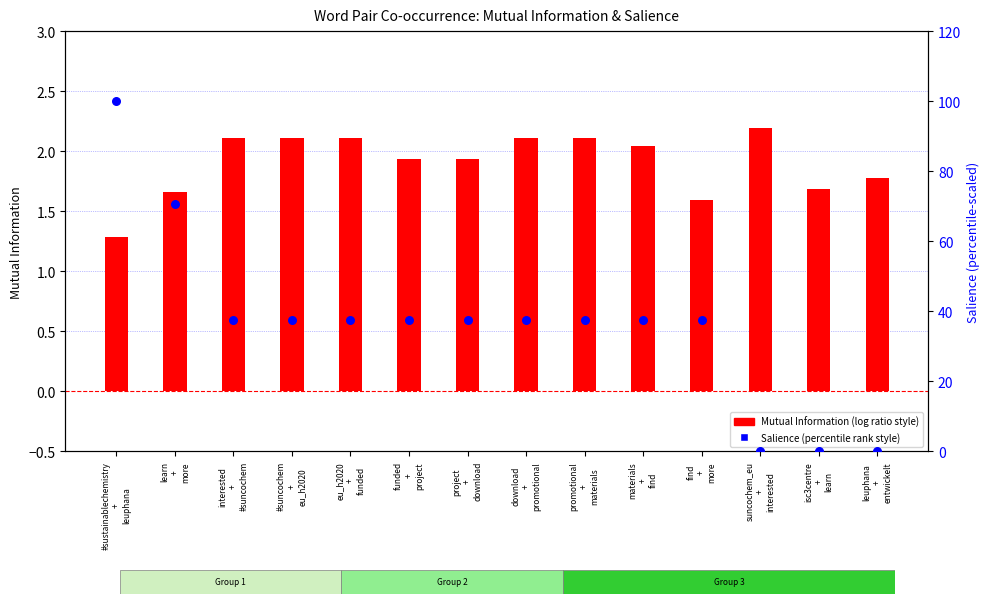

What is the total value across all series at eu_h2020
+
funded?

39.7